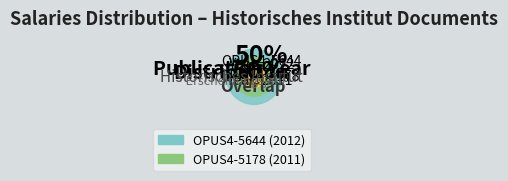

How many segments does this pie chart have?

2